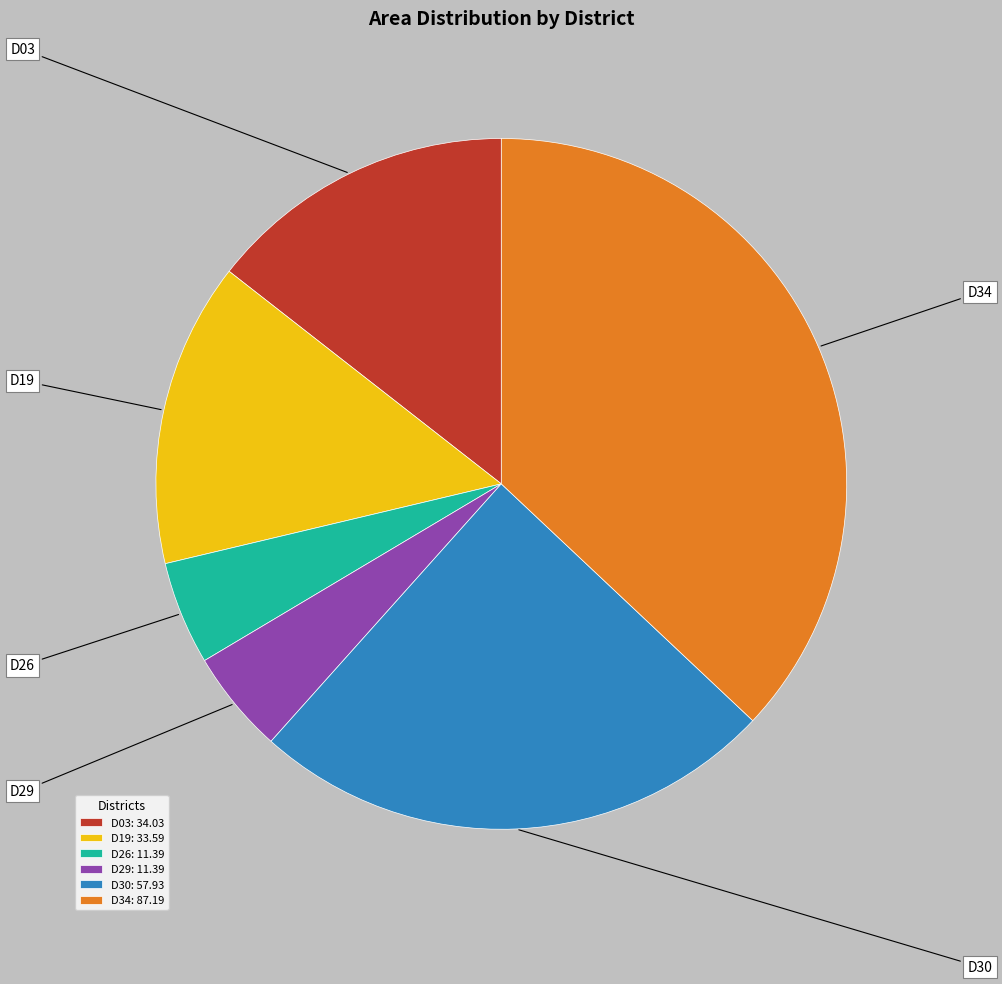

Is the sum of D26 and D03 greater than half?

No